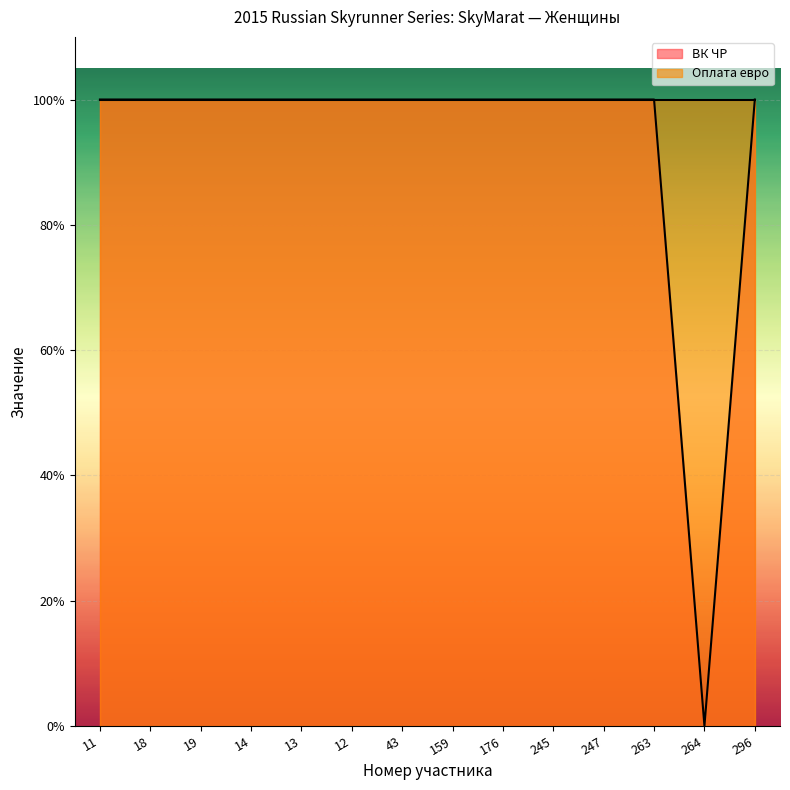

Which has a higher value, 245 or 11?

245